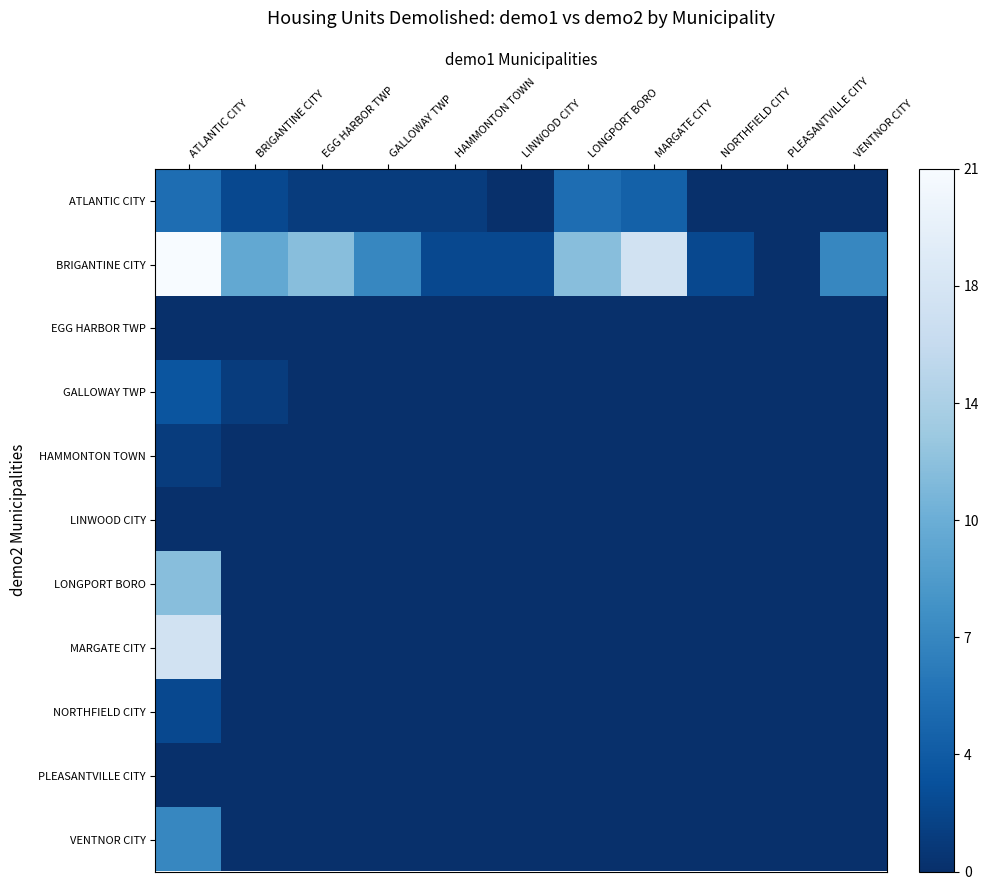

What is the maximum value shown in the chart?

1.0